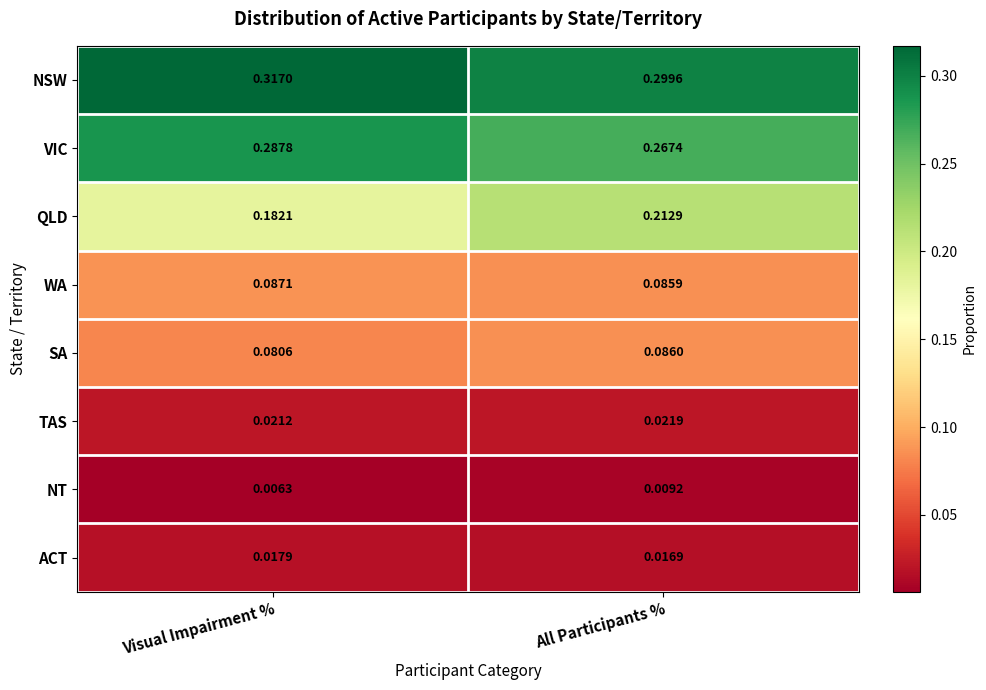

Rank the categories by NT value from lowest to highest.

Visual Impairment %, All Participants %